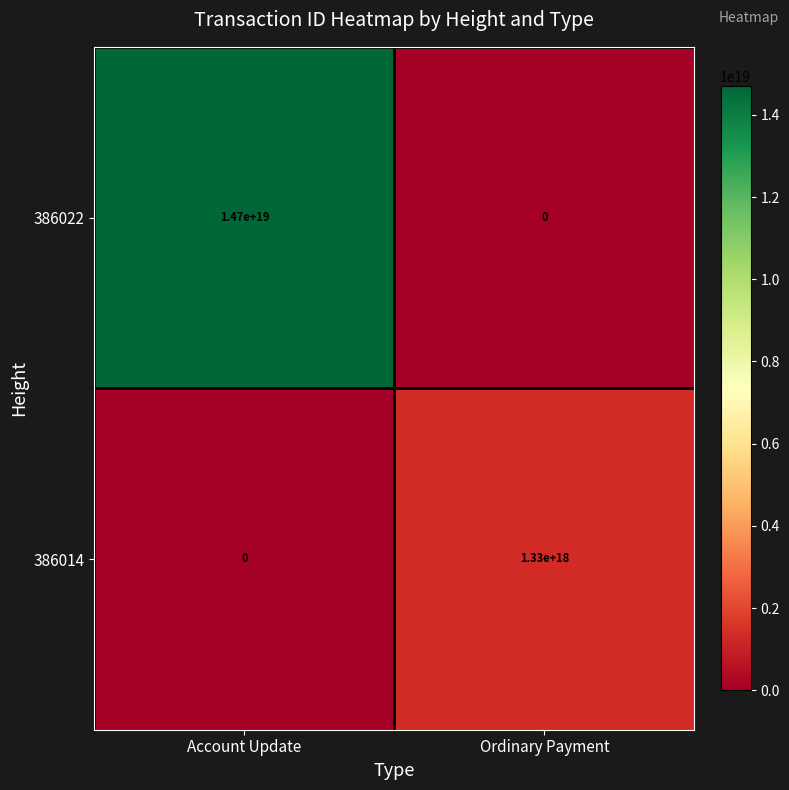

At which category is the sum across all series the highest?

Account Update